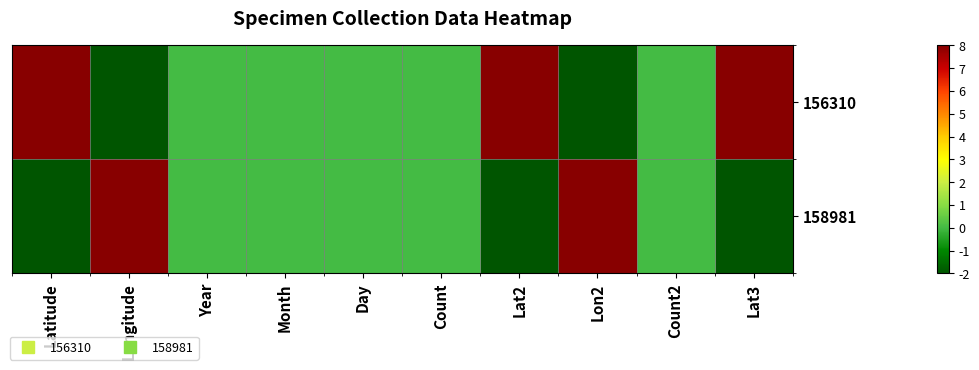

What is the minimum value shown in the chart?

-2